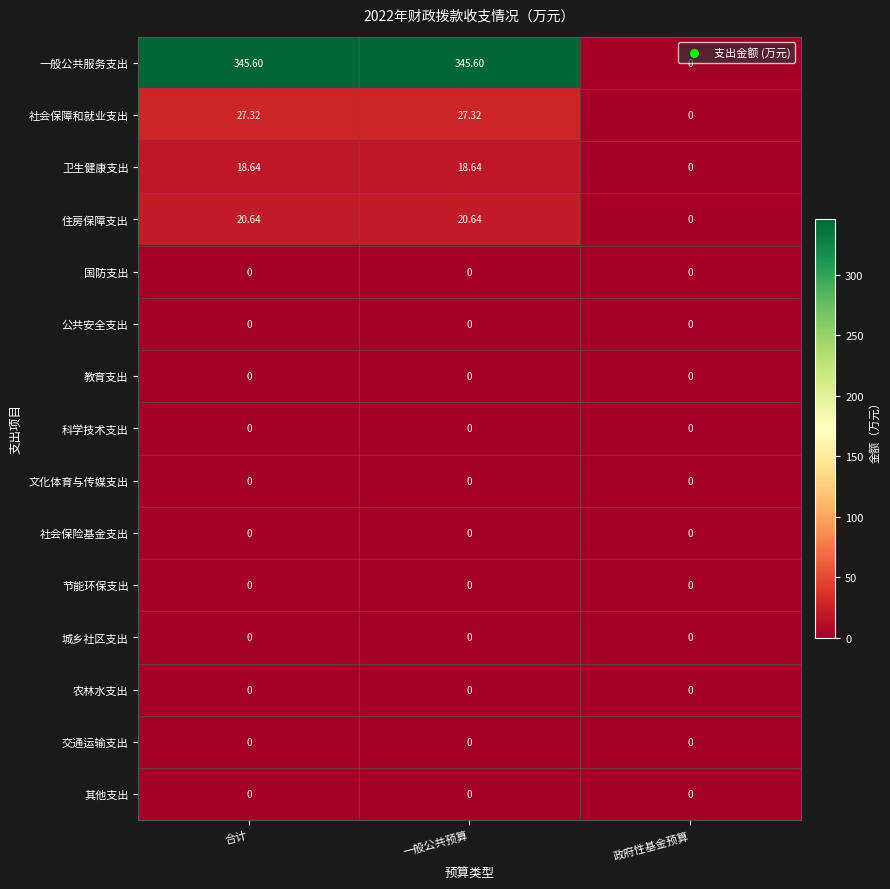

Where does the 社会保障和就业支出 series first go above 27?

合计